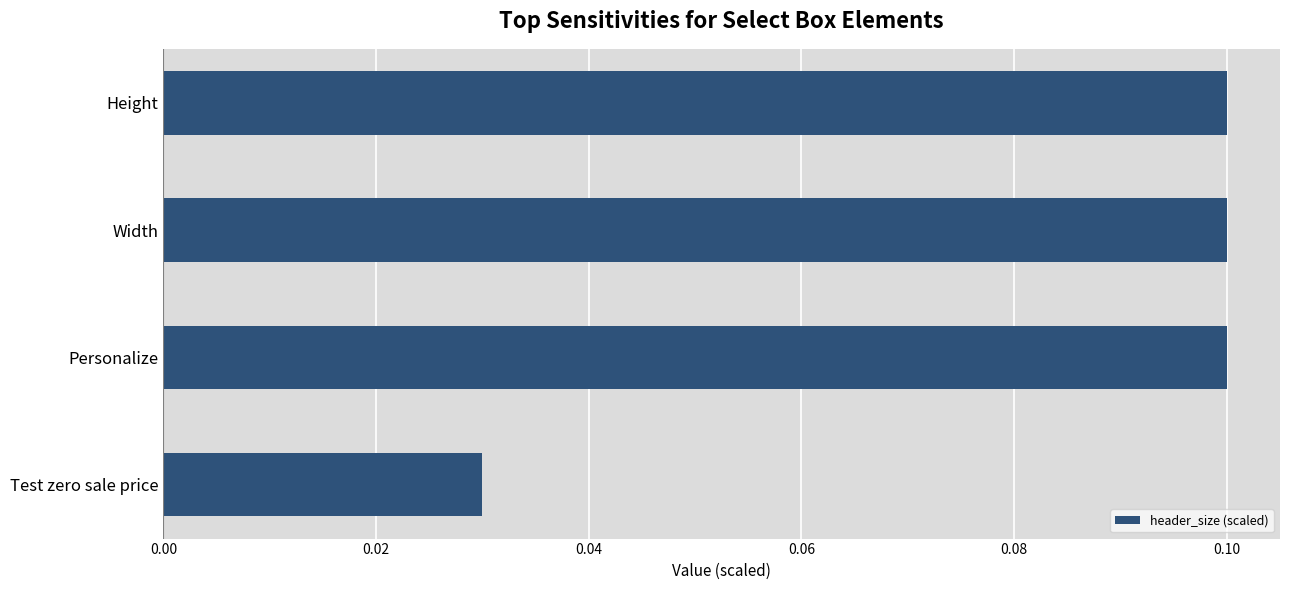

How many values are between 0 and 1?

4